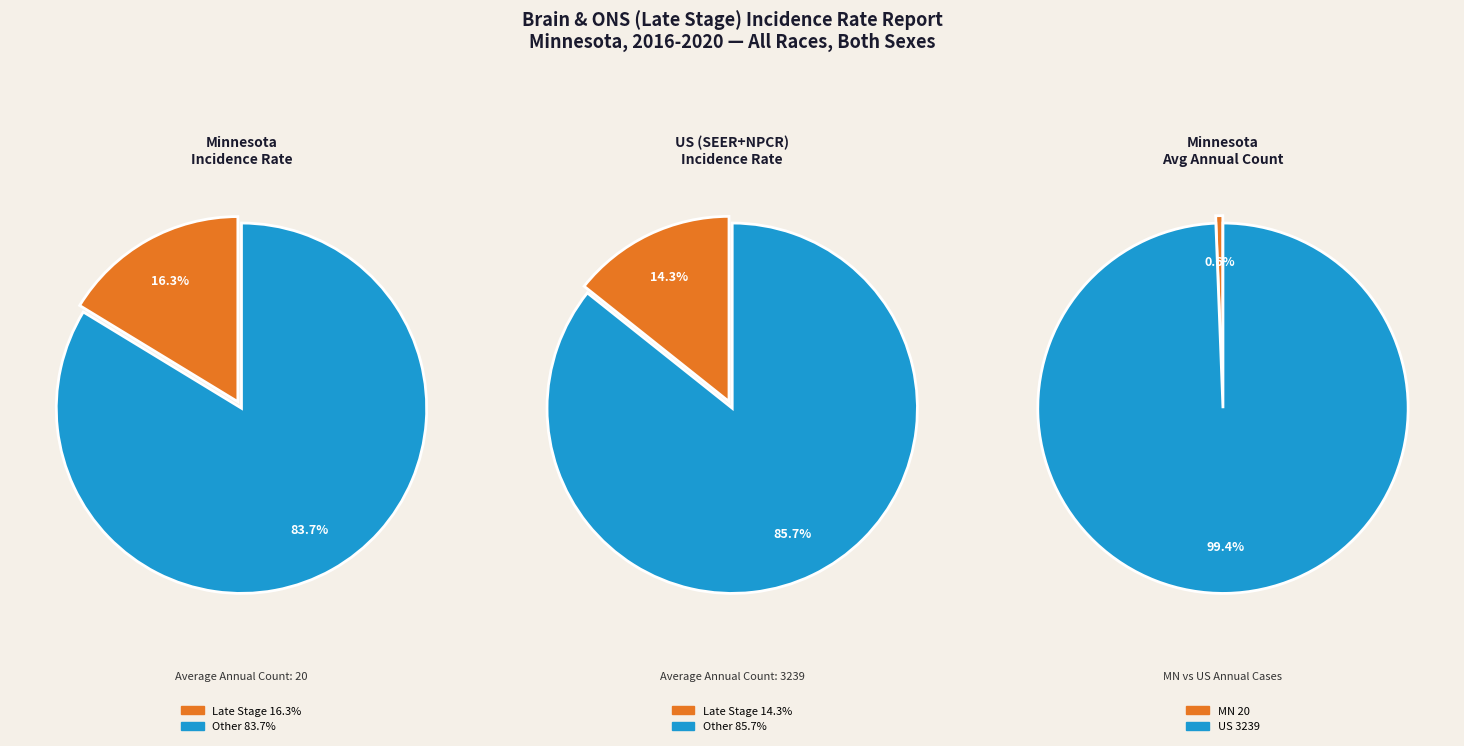

Which has a higher value, US (SEER+NPCR) or Minnesota?

Minnesota